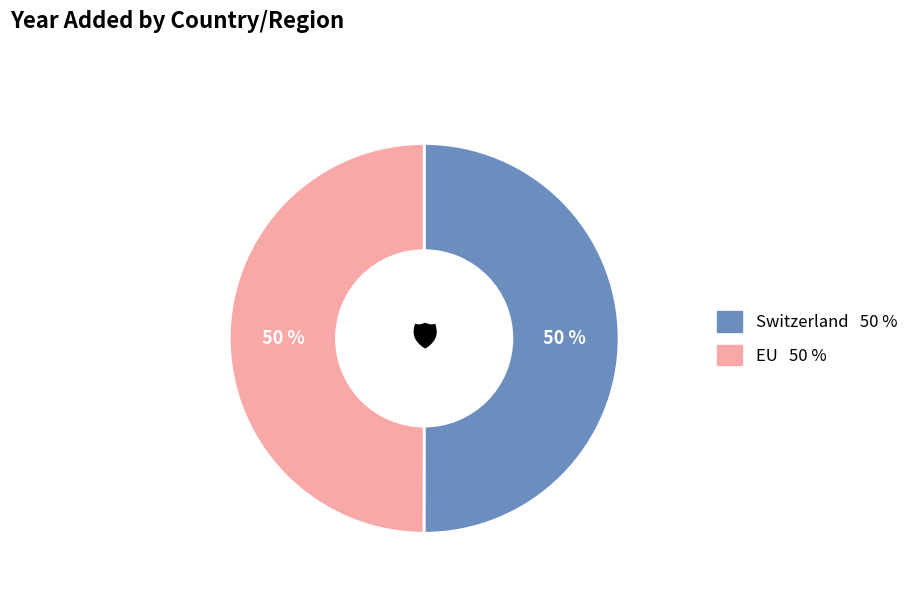

Approximately how many times larger is the value at EU compared to Switzerland?

1.0